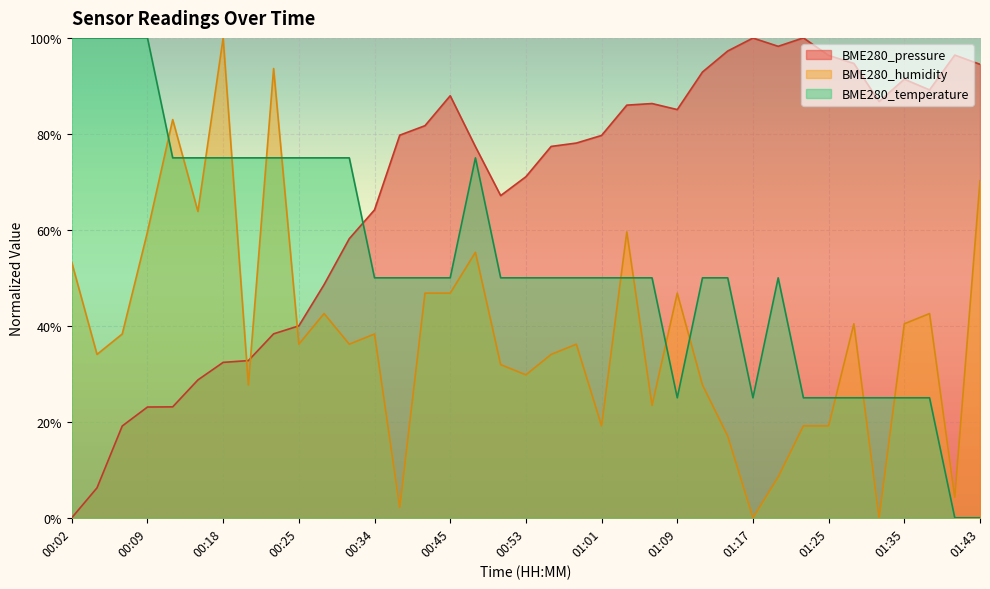

Which series has the largest total across all categories?

BME280_pressure